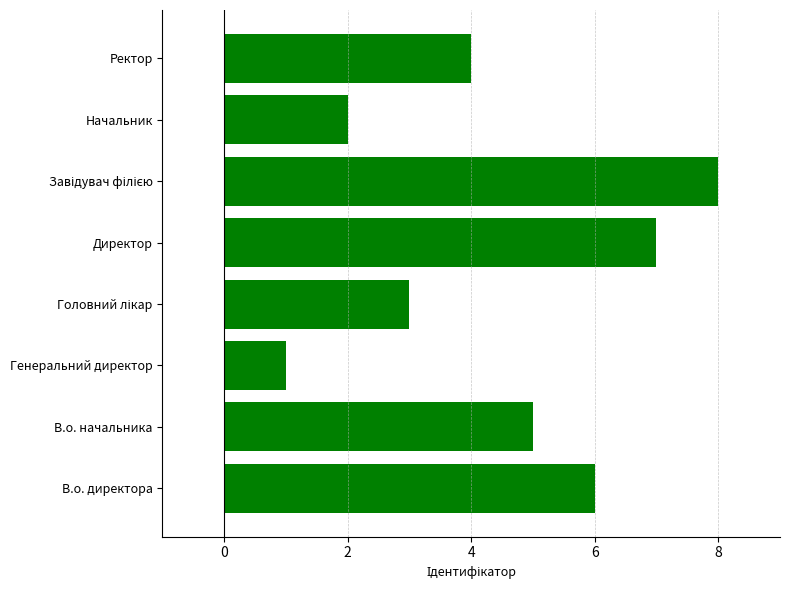

Are the bars horizontal?

Yes